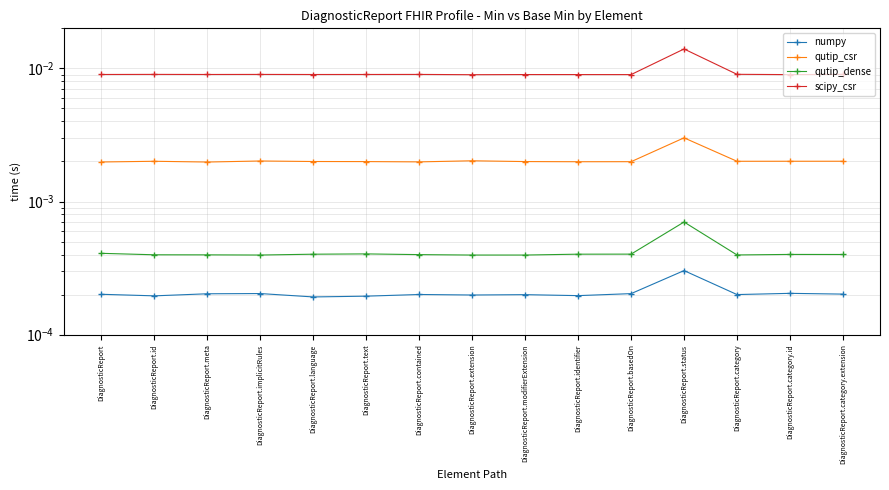

At which category does the chart reach its peak across all series?

DiagnosticReport.status